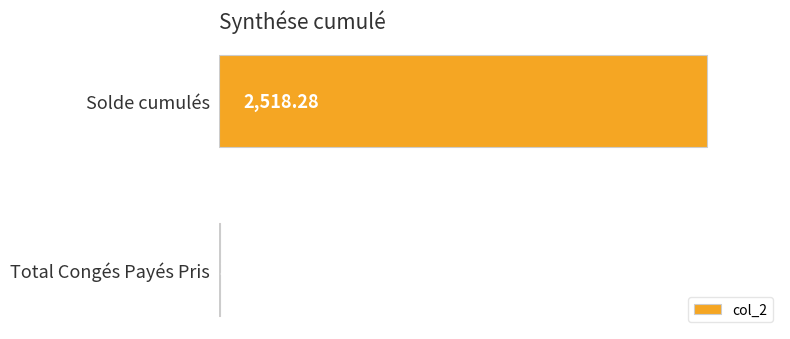

Where is the data nearest to the value 1260?

Total Congés Payés Pris